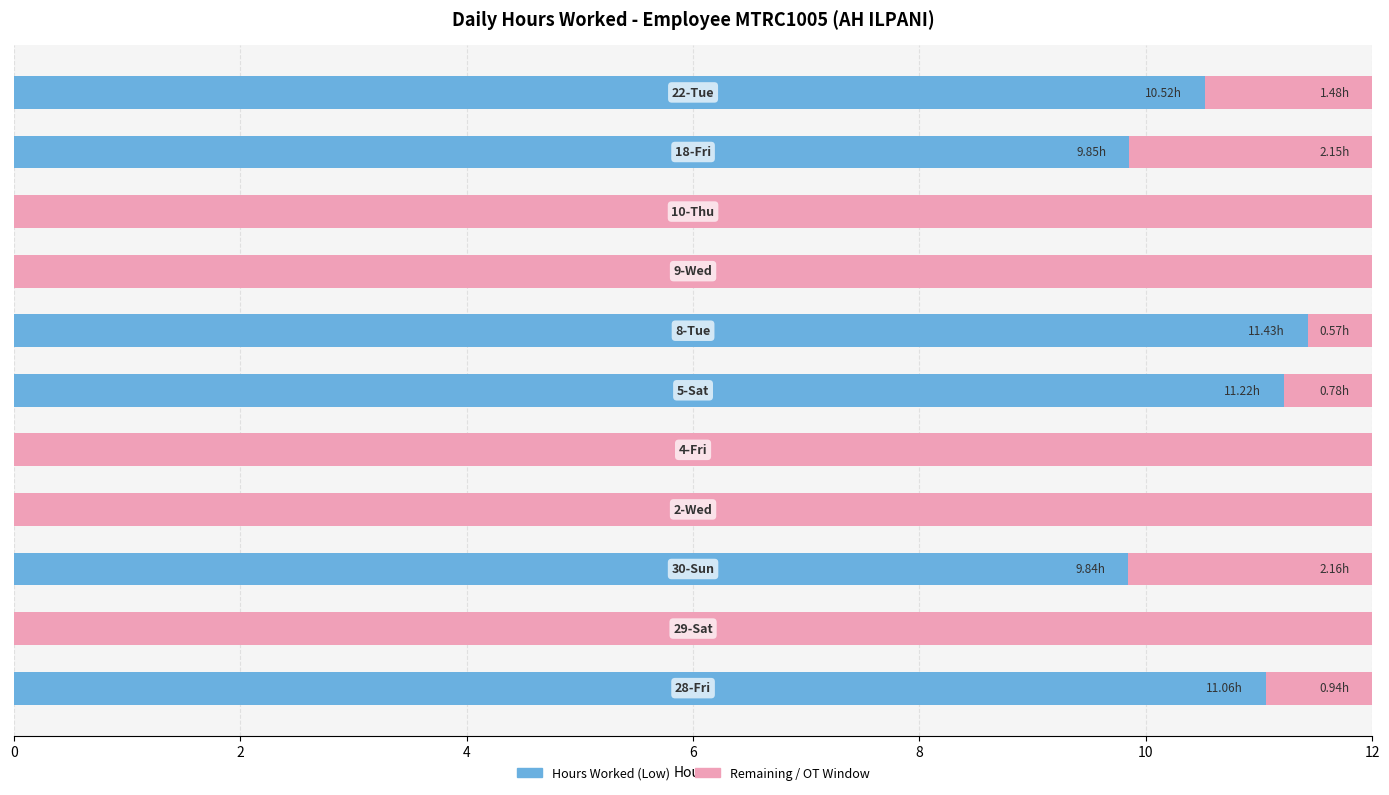

How many series are shown in this chart?

2